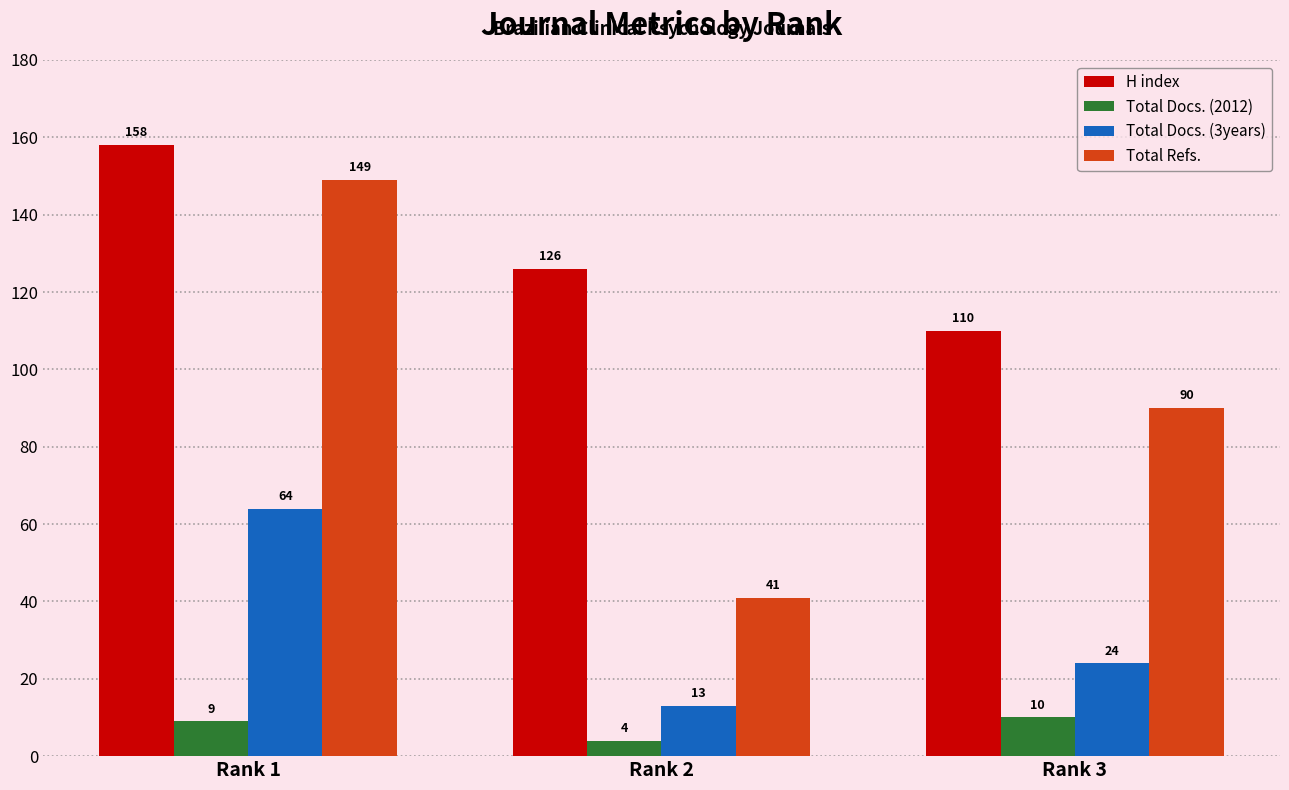

How many groups of bars are there?

3